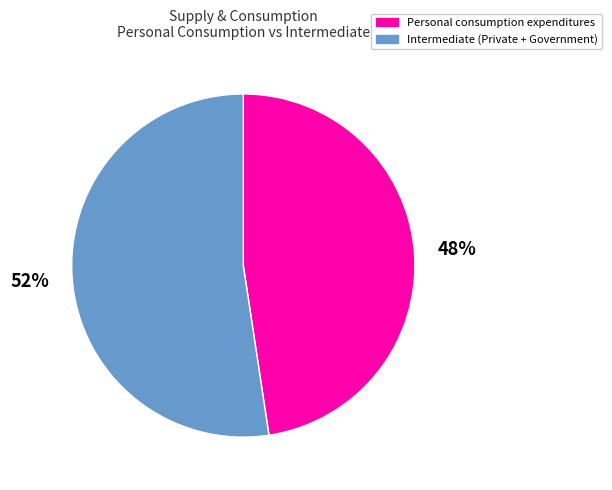

Which category accounts for the majority?

Intermediate (Private + Government)